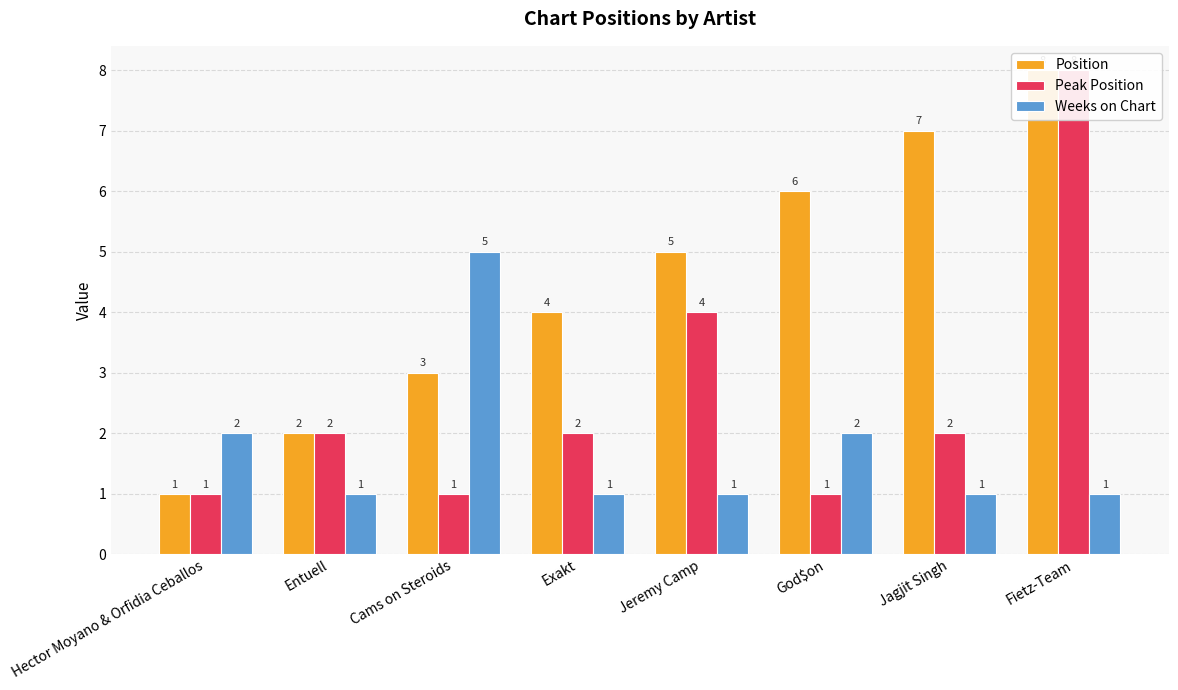

What is the maximum value for Peak Position?

8